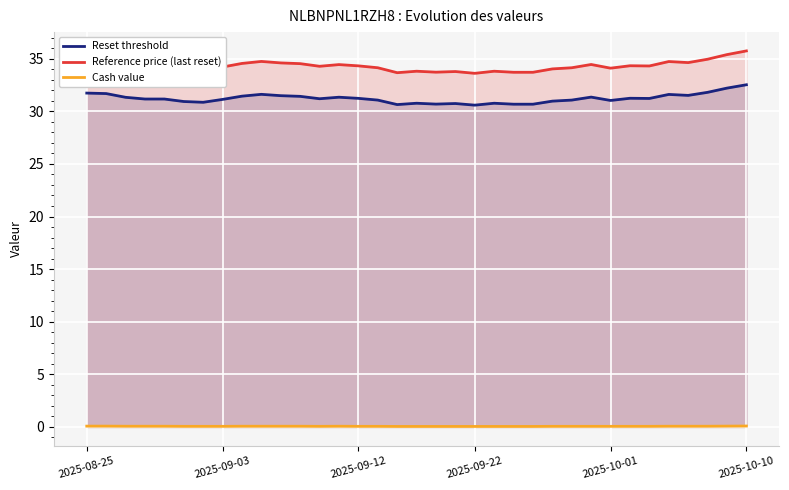

True or false: Reference price (last reset) has more than 1 interior local peaks.

True